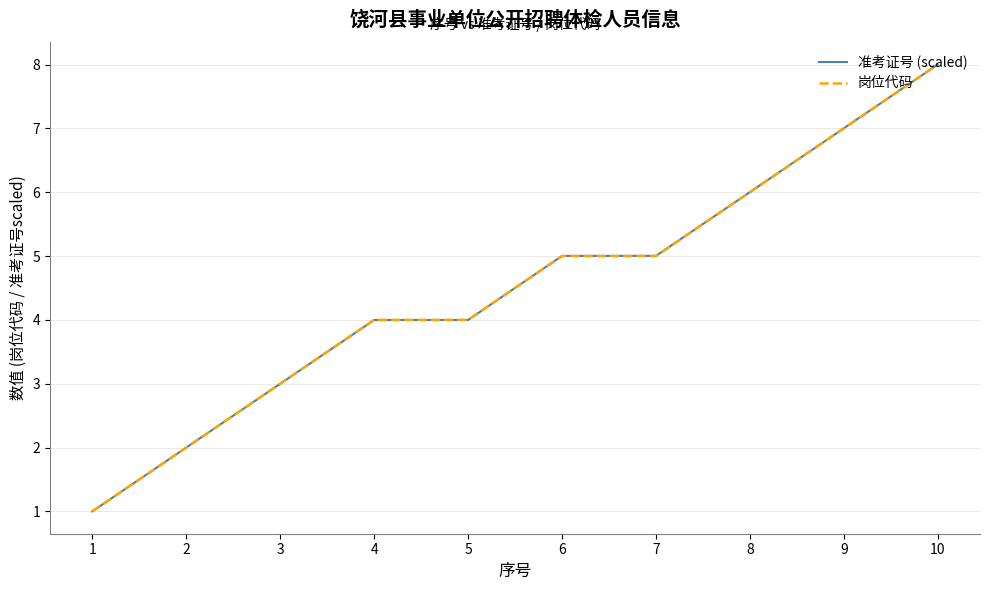

What is the sum of the 准考证号 (scaled) values at 4 and 6?

9.0